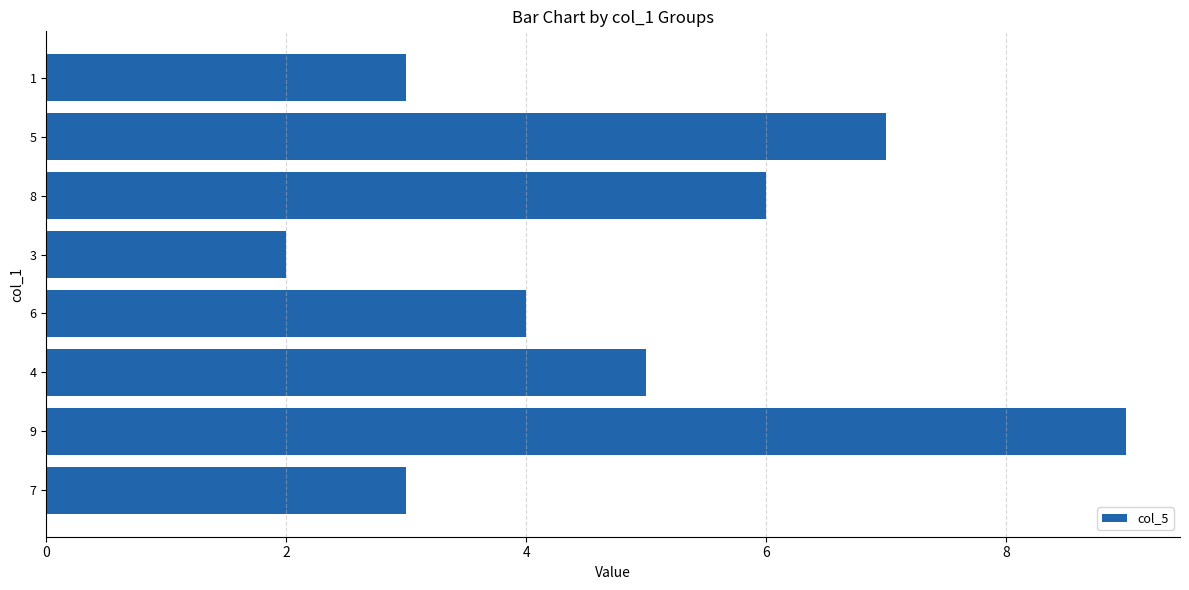

What is the average value?

5